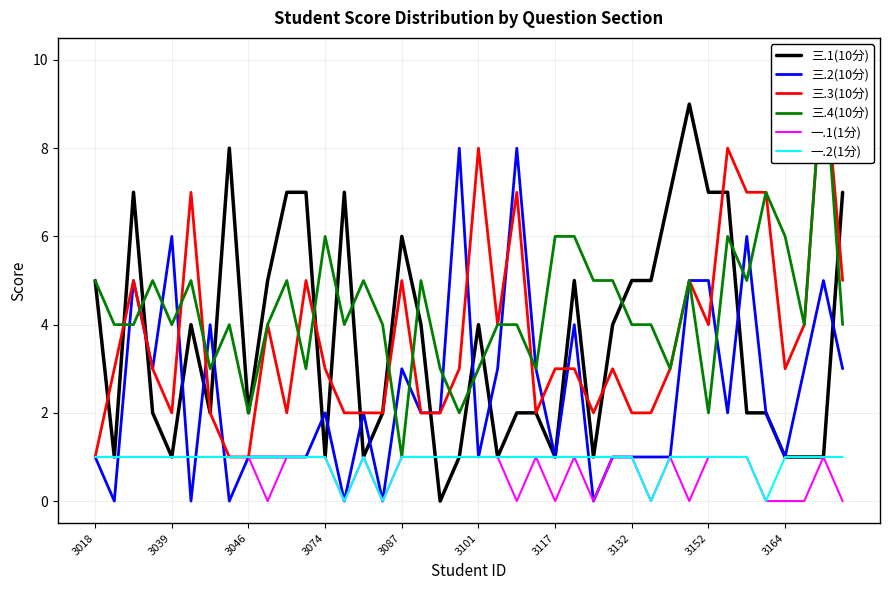

How many lines are shown in the chart?

6